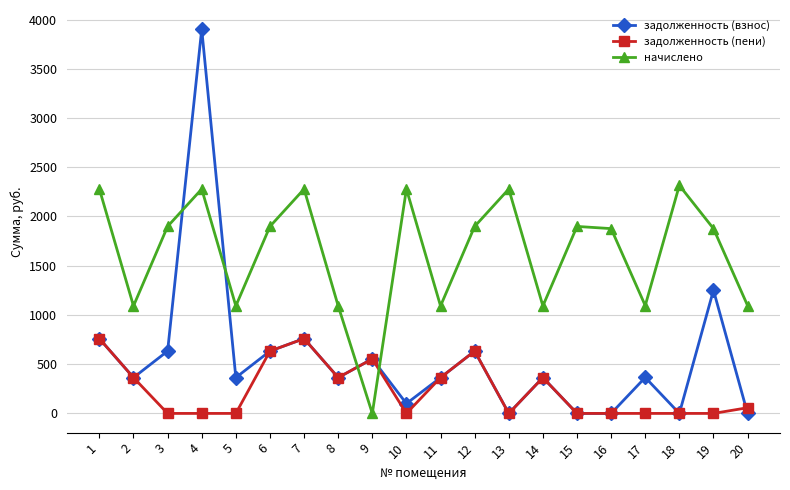

The value of начислено at 17 is 1095.0. True or false?

True